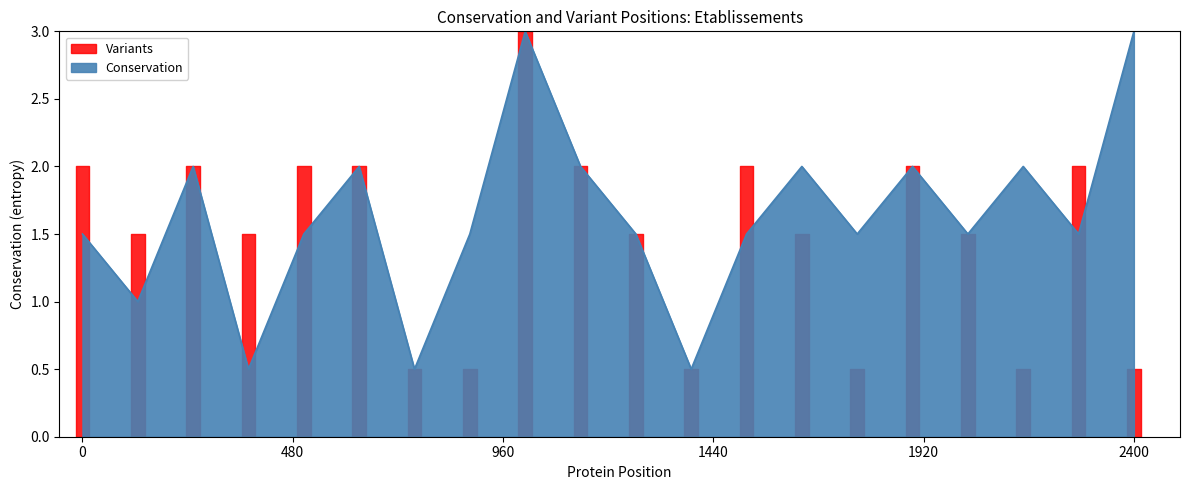

The chart shows a value of 3.0 at 1994. True or false?

True